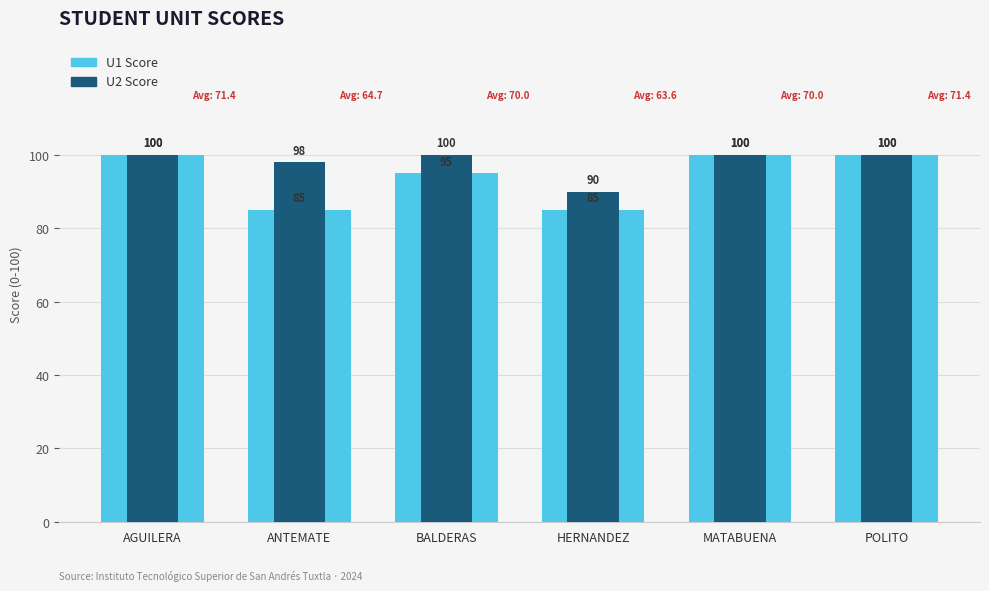

At how many categories does at least one series exceed 99?

4